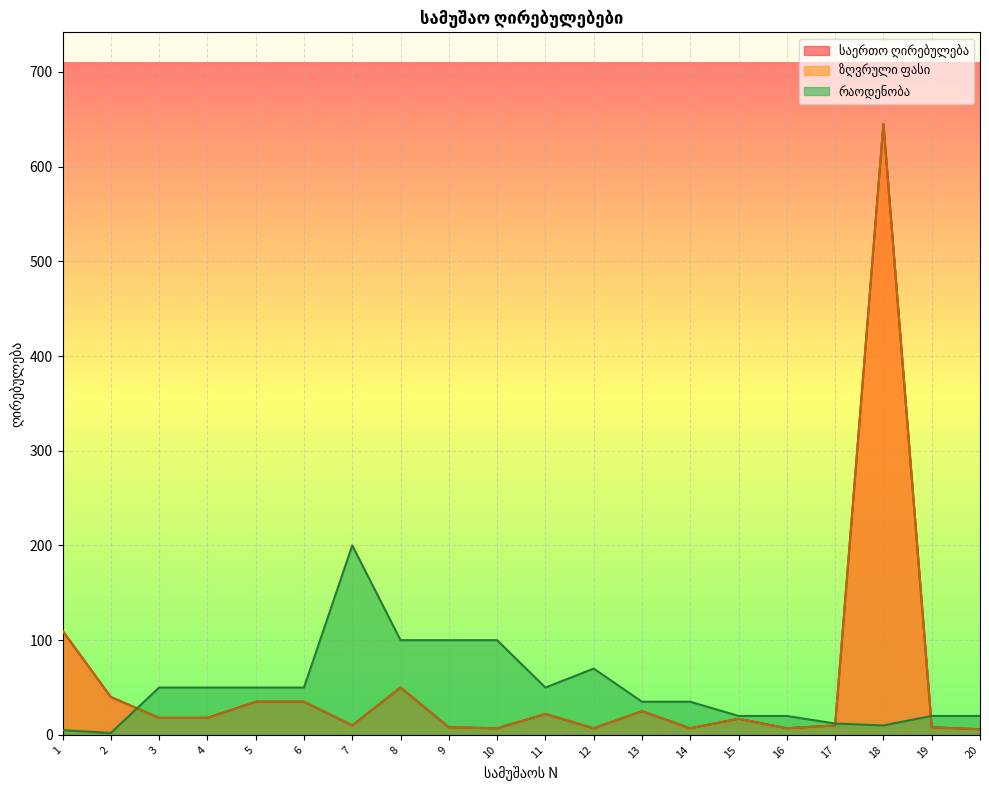

Reading right to left, list all the values displayed in this chart.

საერთო ღირებულება: 6	8	645	10	7	17	7	25	7	22	7	8	50	10	35	35	18	18	40	110
ზღვრული ფასი: 6	8	645	10	7	17	7	25	7	22	7	8	50	10	35	35	18	18	40	110
რაოდენობა: 20	20	10	12	20	20	35	35	70	50	100	100	100	200	50	50	50	50	2	5